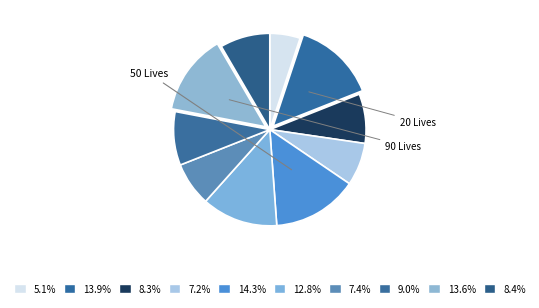

How many segments does this pie chart have?

10